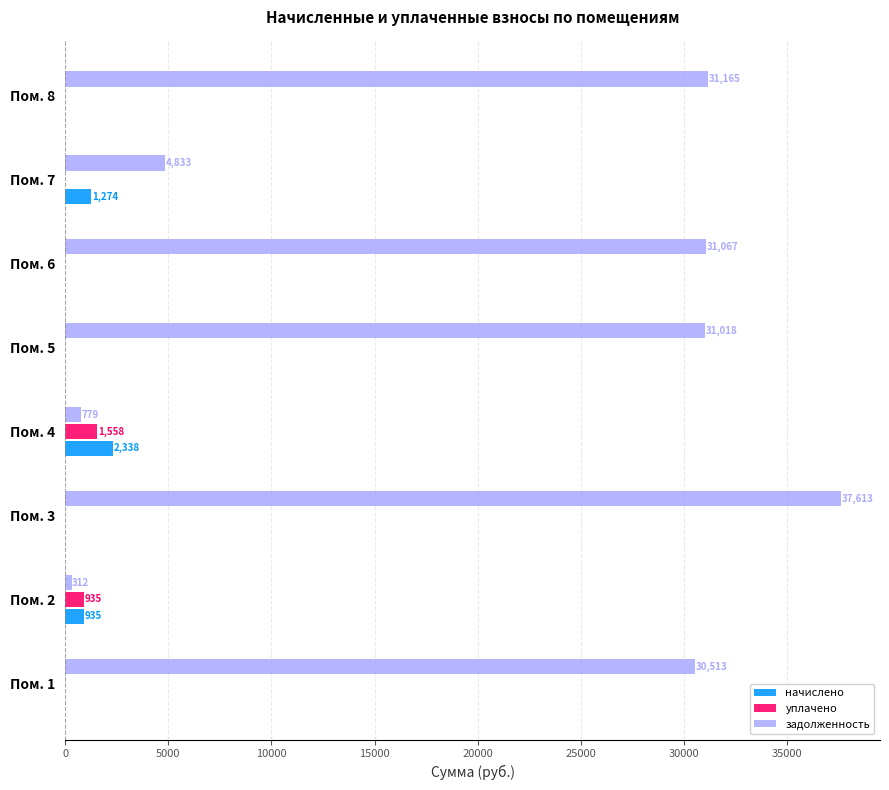

At which category is the sum across all series the highest?

Пом. 3